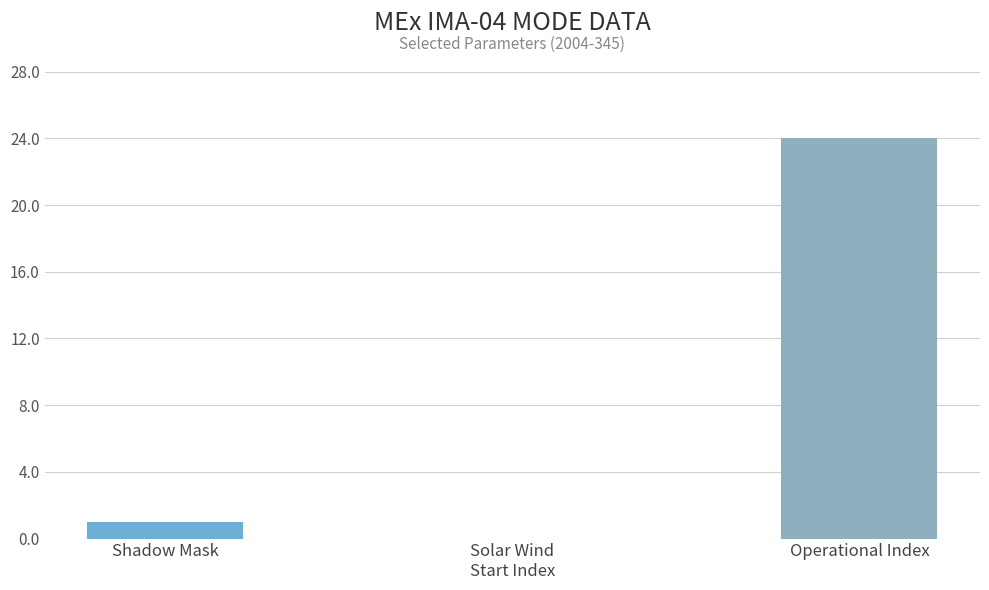

Which has a higher value, Shadow Mask or Operational Index?

Operational Index